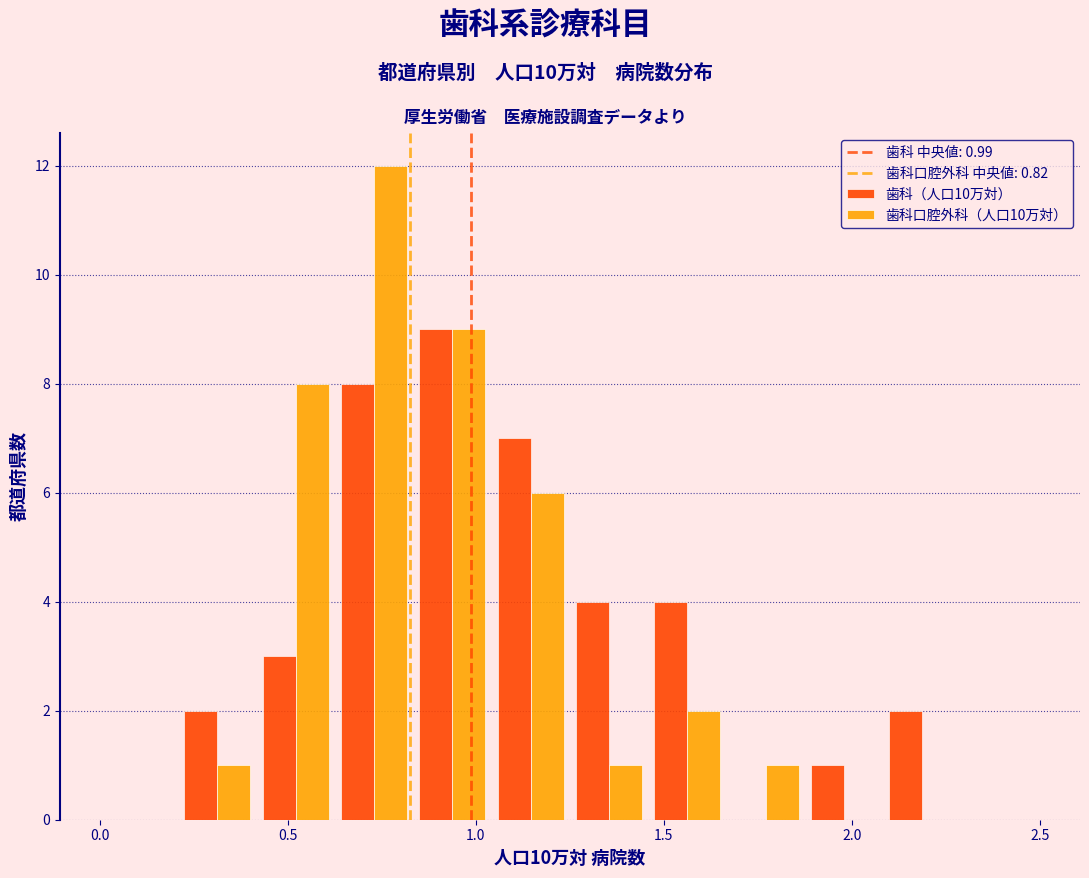

In the 歯科（人口10万対） series, which range on the x-axis has the tallest bar?

0.85 to 1.05